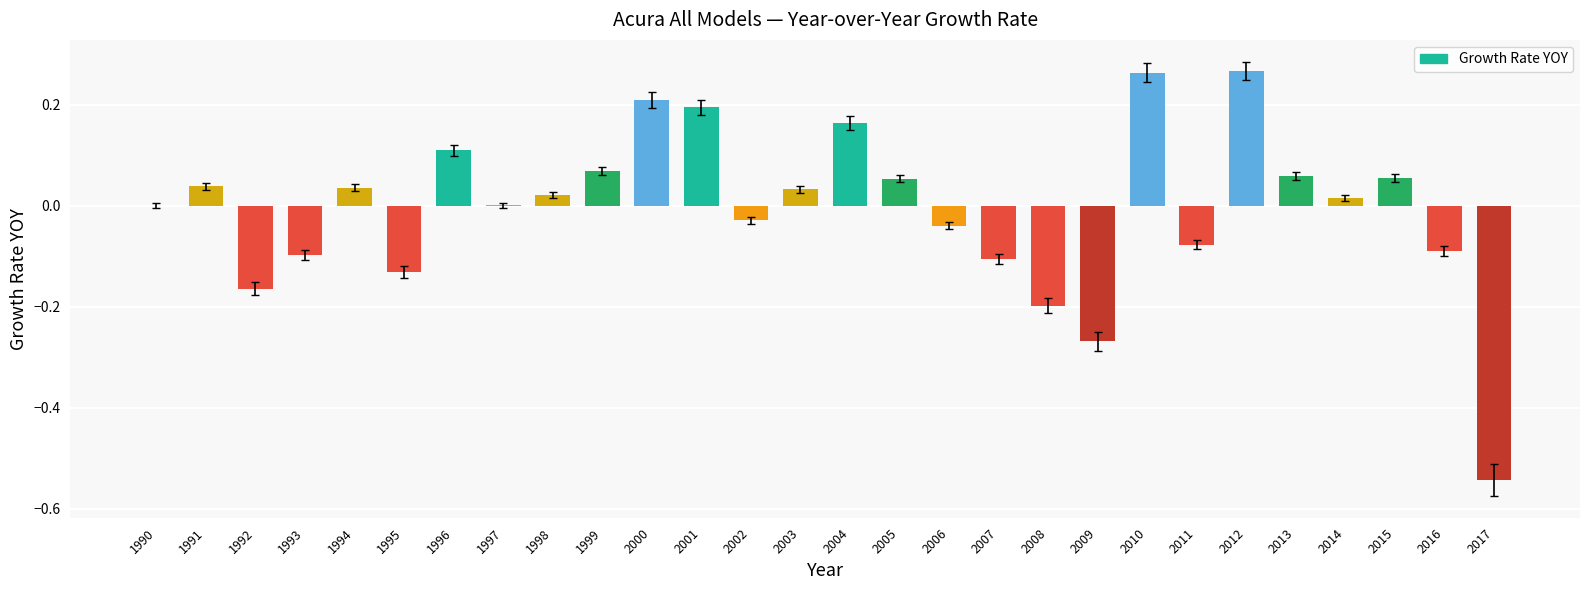

Which has a higher value, 2002 or 2017?

2002